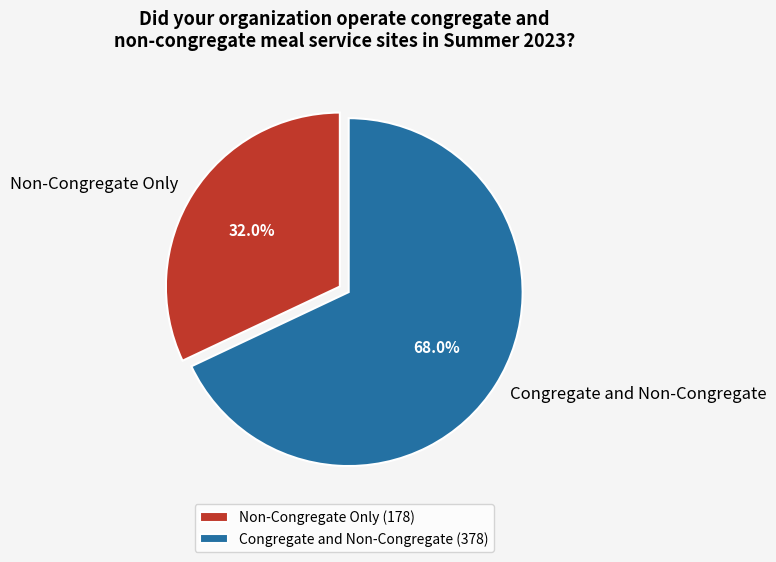

What portion of the pie excludes Congregate and Non-Congregate?

32.0%